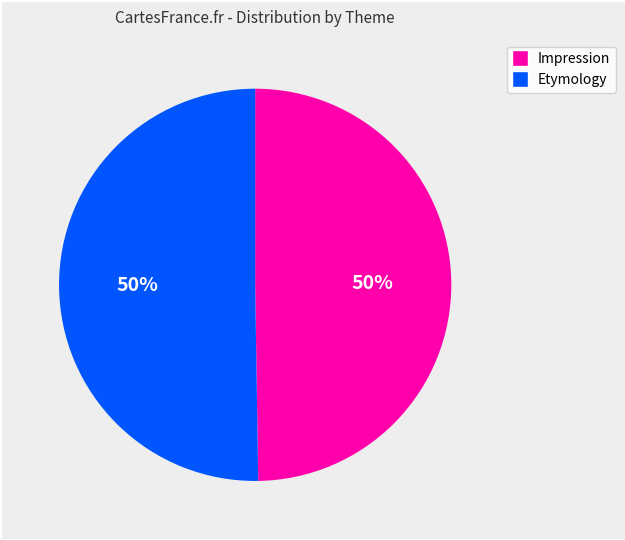

What is the ratio of the value at Impression to the value at Etymology?

1.0